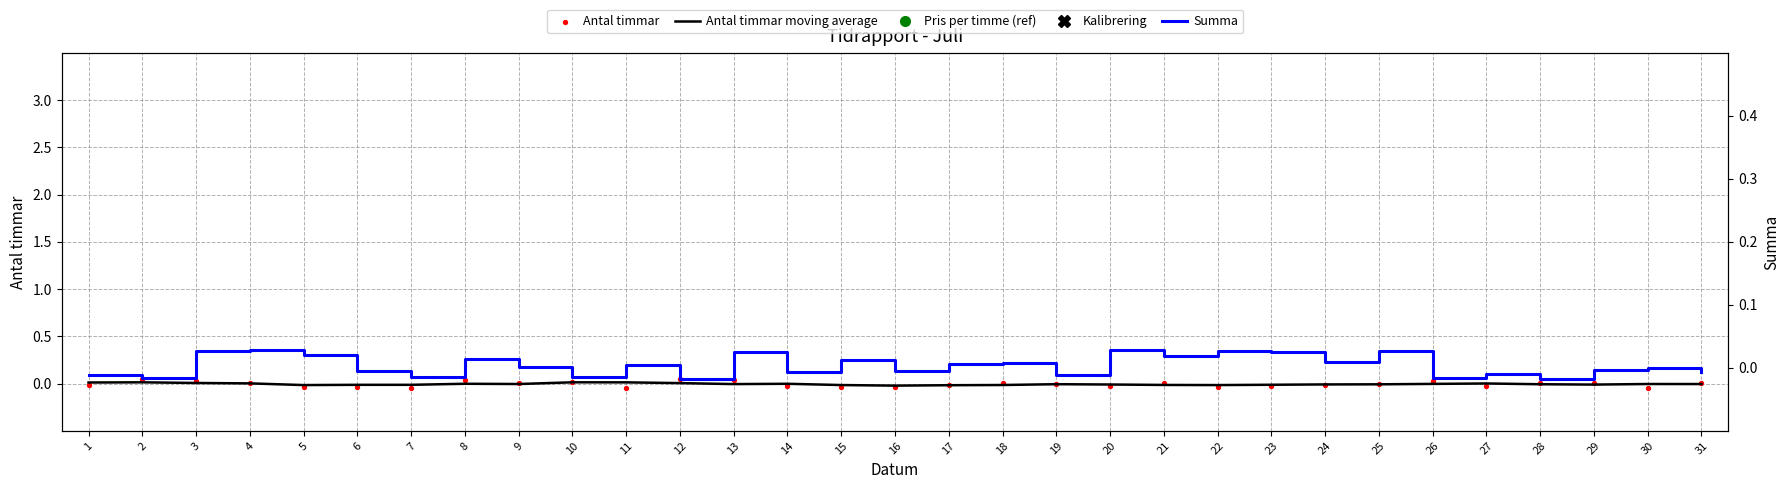

At how many categories does at least one series exceed 0?

25